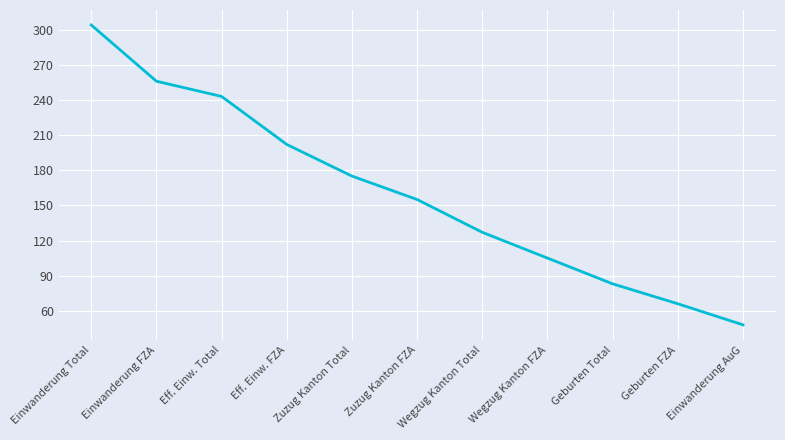

List the labels in order of value, smallest first.

Einwanderung AuG, Geburten FZA, Geburten Total, Wegzug Kanton FZA, Wegzug Kanton Total, Zuzug Kanton FZA, Zuzug Kanton Total, Eff. Einw. FZA, Eff. Einw. Total, Einwanderung FZA, Einwanderung Total